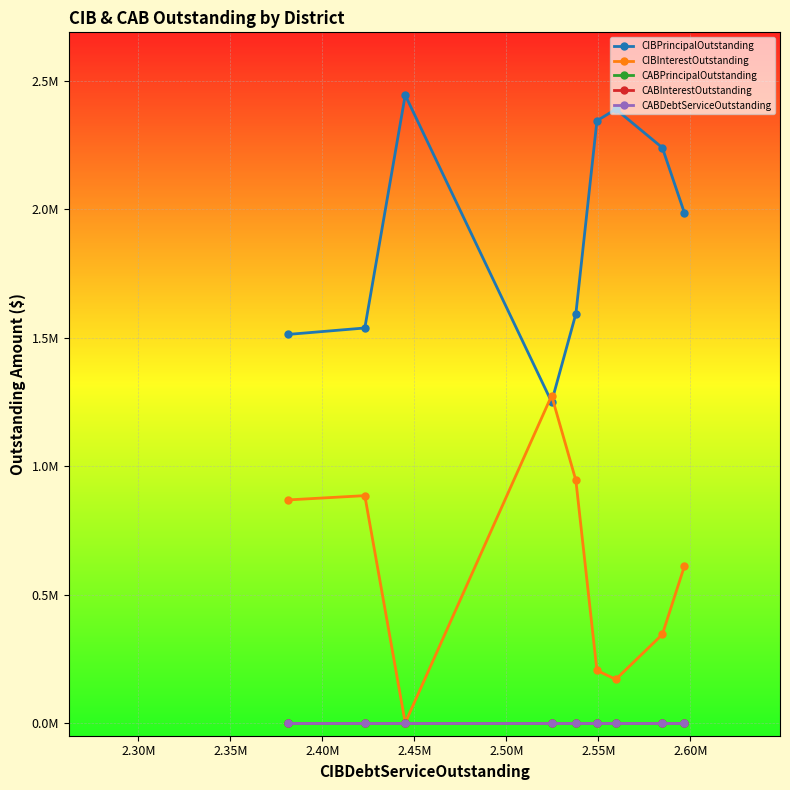

True or false: CABDebtServiceOutstanding has more than 0 points higher than both neighbors.

False